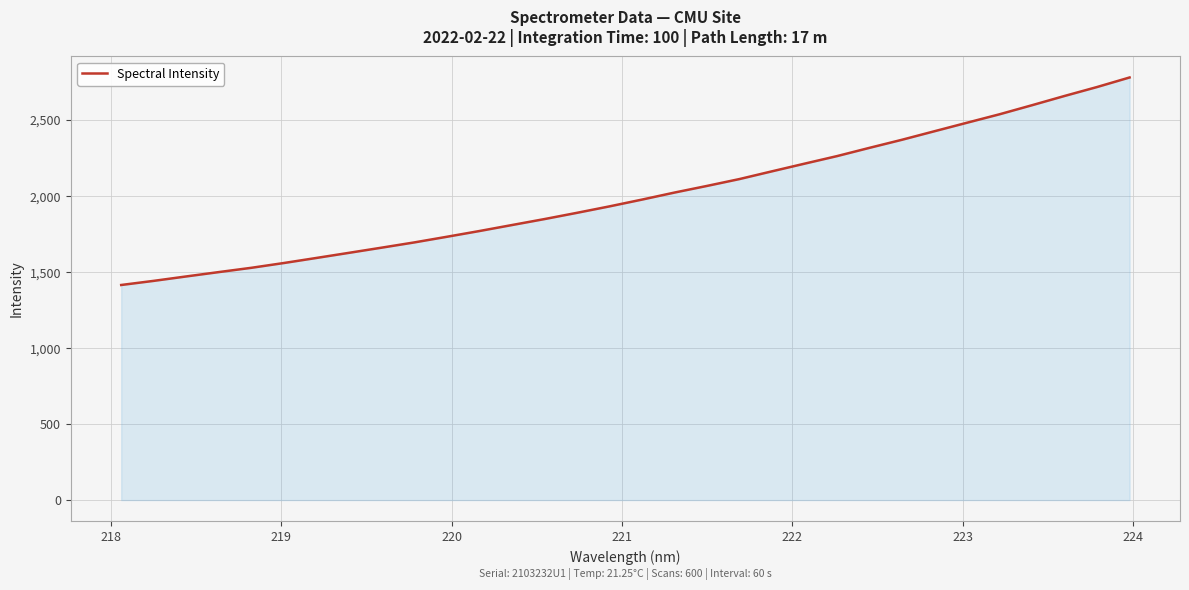

What is the difference between the maximum and minimum values?

1364.1